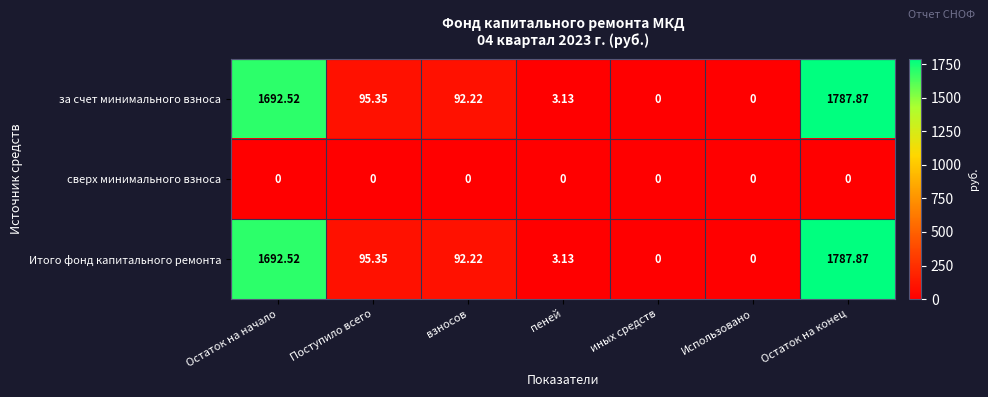

At which category does the chart reach its peak across all series?

Остаток на конец